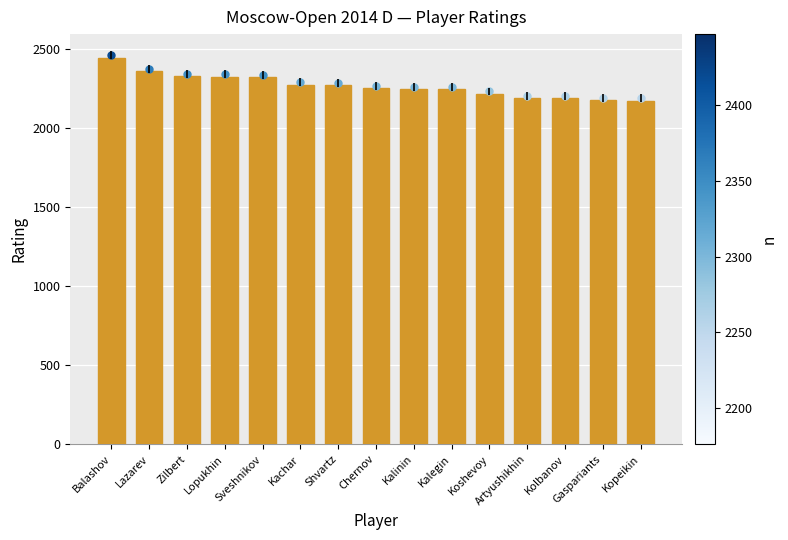

How many values are below 2255?

7